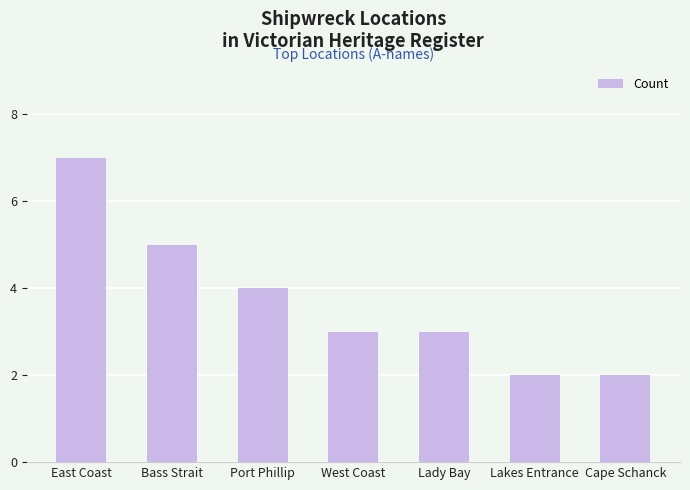

Count the values in the range 2 to 5.

6